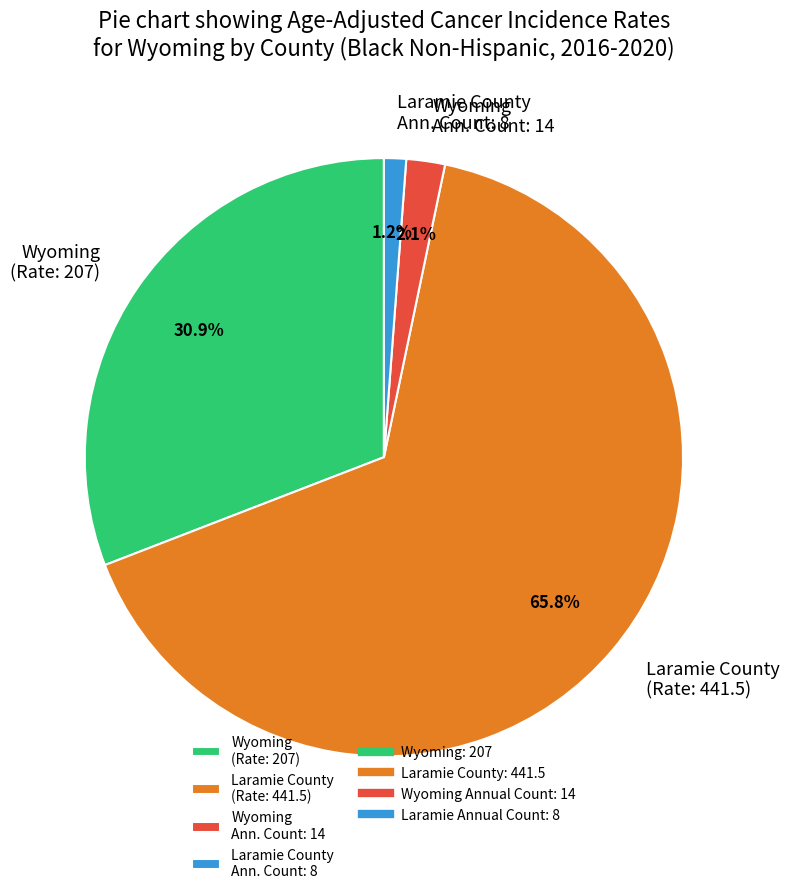

Which category has the smallest portion of the pie?

Laramie County Ann. Count: 8